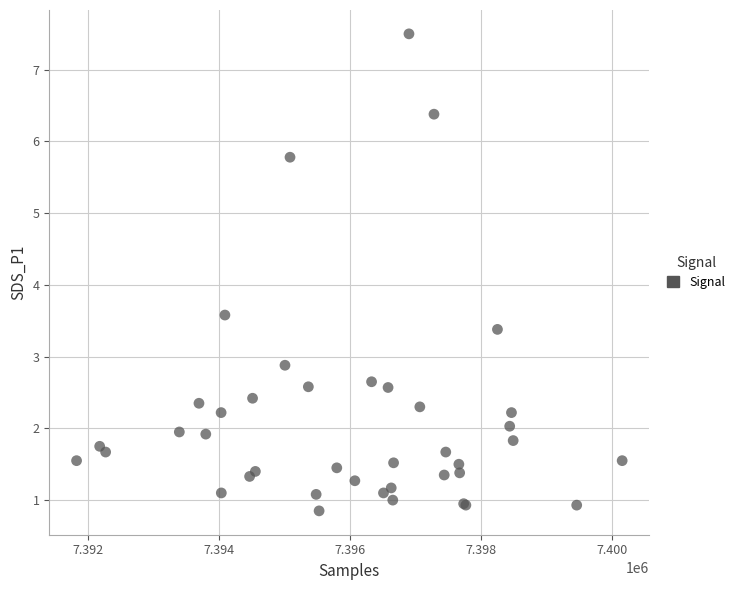

What Y value in the scatter plot is closest to 4?

3.6